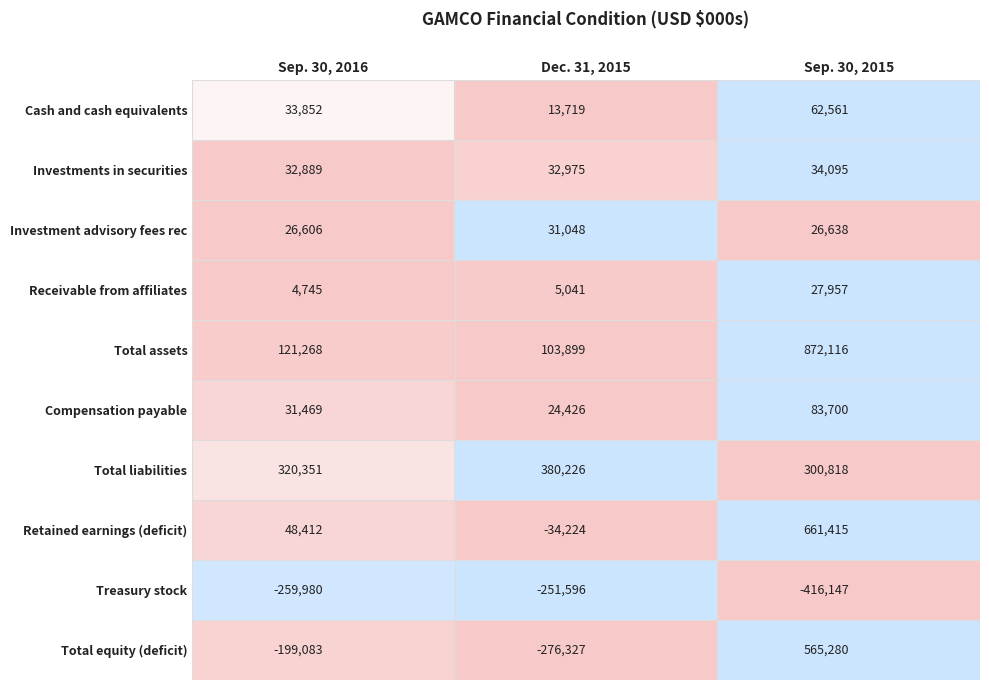

What is the difference between the Treasury stock values at Dec. 31, 2015 and Sep. 30, 2016?

8384